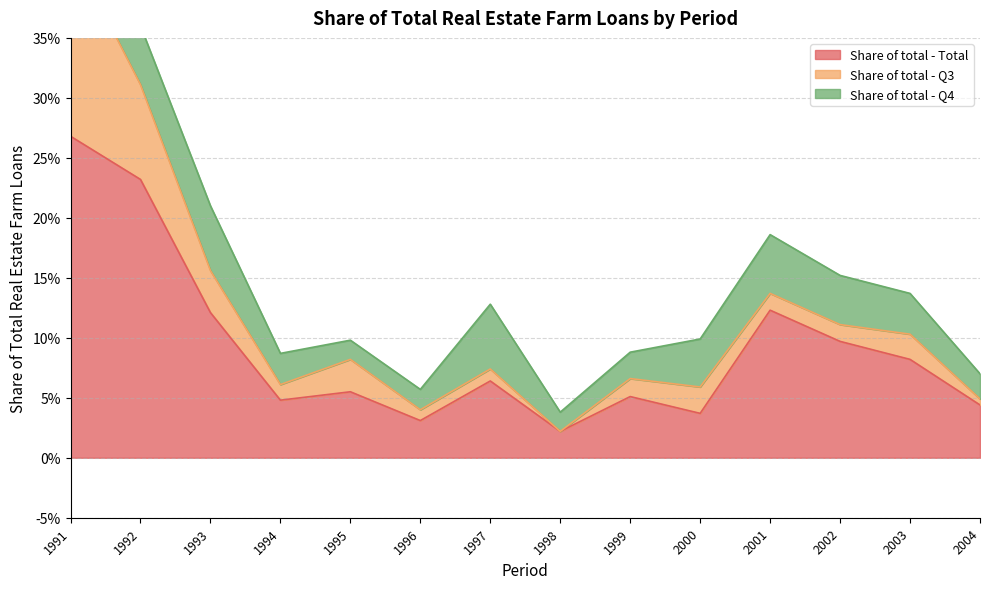

At 2004, list the series in order from smallest to largest.

Share of total - Q3, Share of total - Q4, Share of total - Total